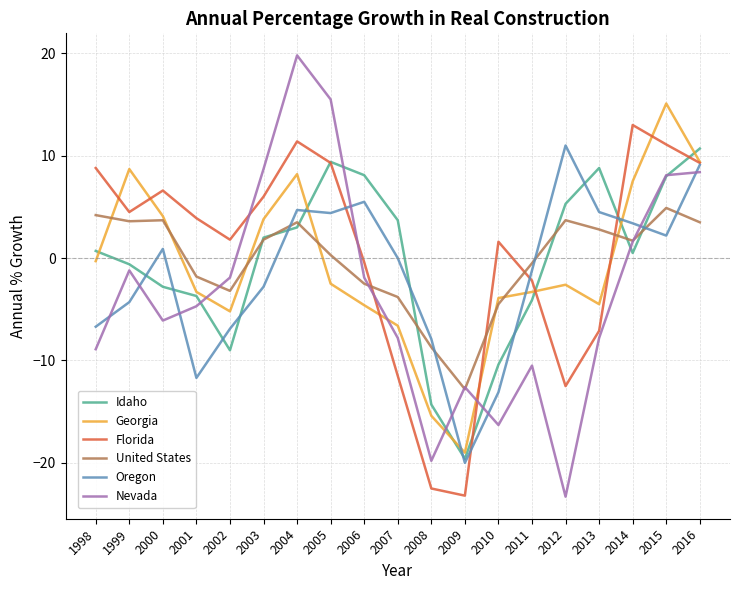

The value of United States at 2000 is 6.7. True or false?

False